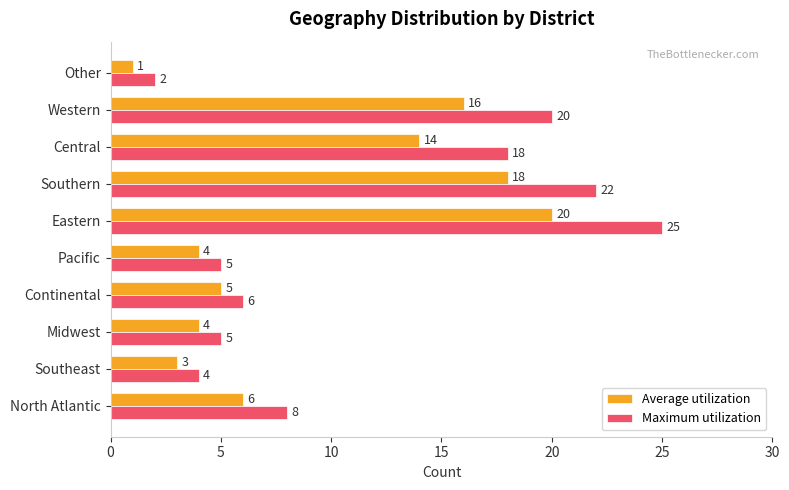

The Average utilization series shows 22 at Western. True or false?

False